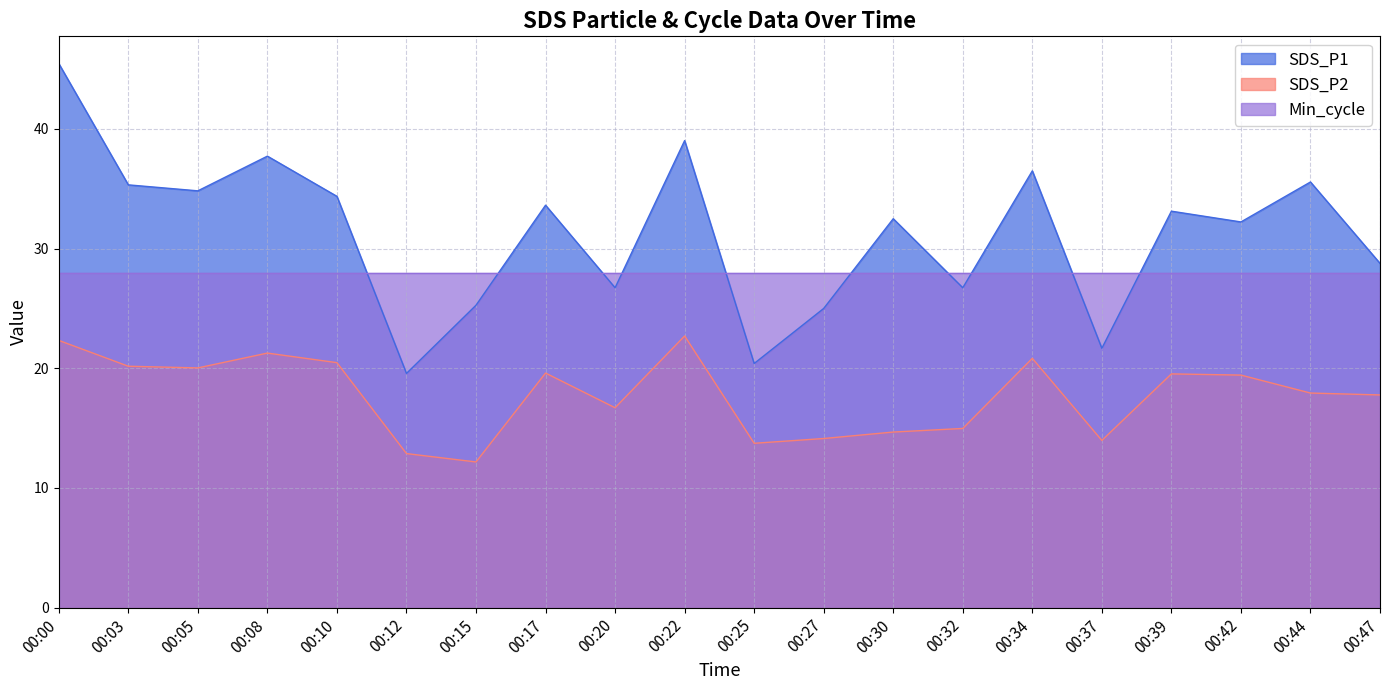

Where does the SDS_P2 series first go above 19?

00:00